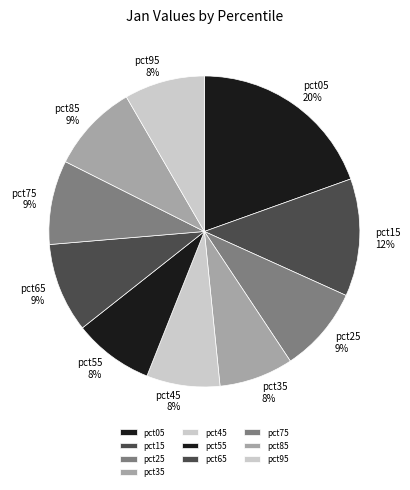

Which category has the biggest portion of the pie?

pct05